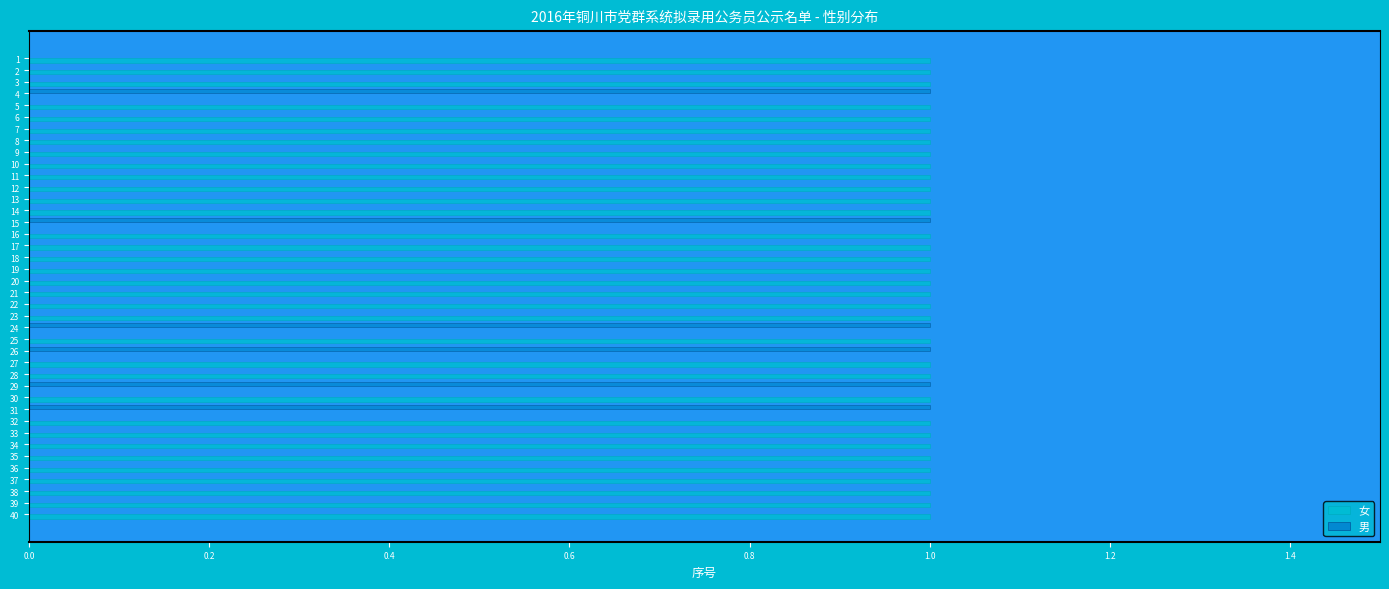

What is the sum of all 男 values?

6